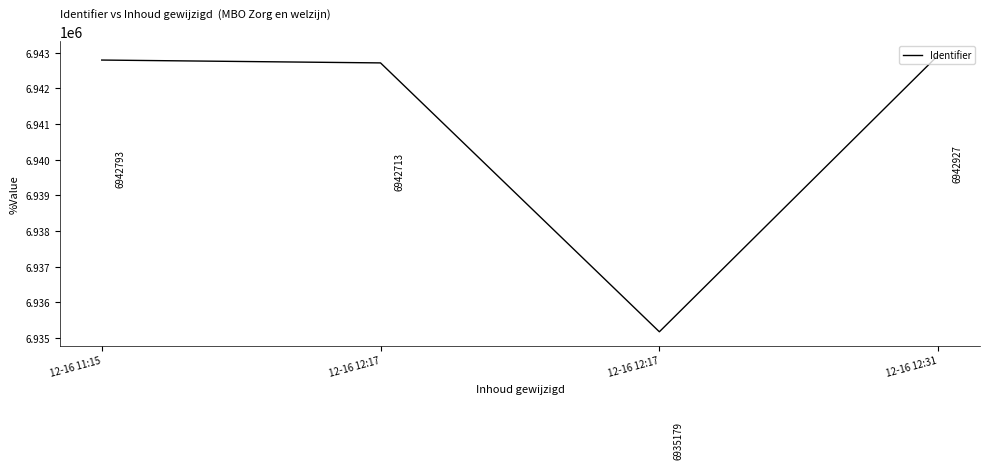

Reading left to right, list all the values displayed in this chart.

12-16 11:15=6942793	12-16 12:17=6942713	12-16 12:17=6935179	12-16 12:31=6942927